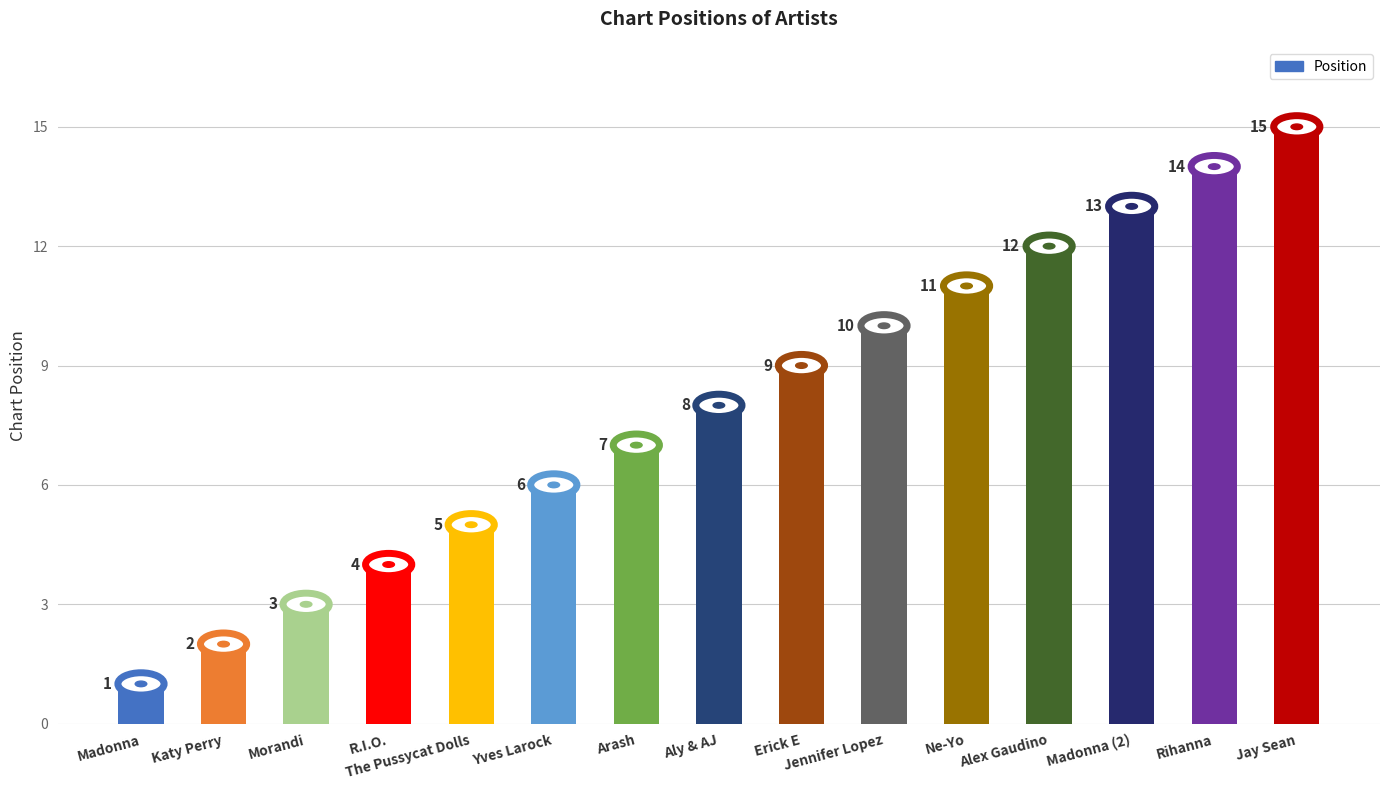

Reading left to right, extract all data points from this chart.

1	2	3	4	5	6	7	8	9	10	11	12	13	14	15